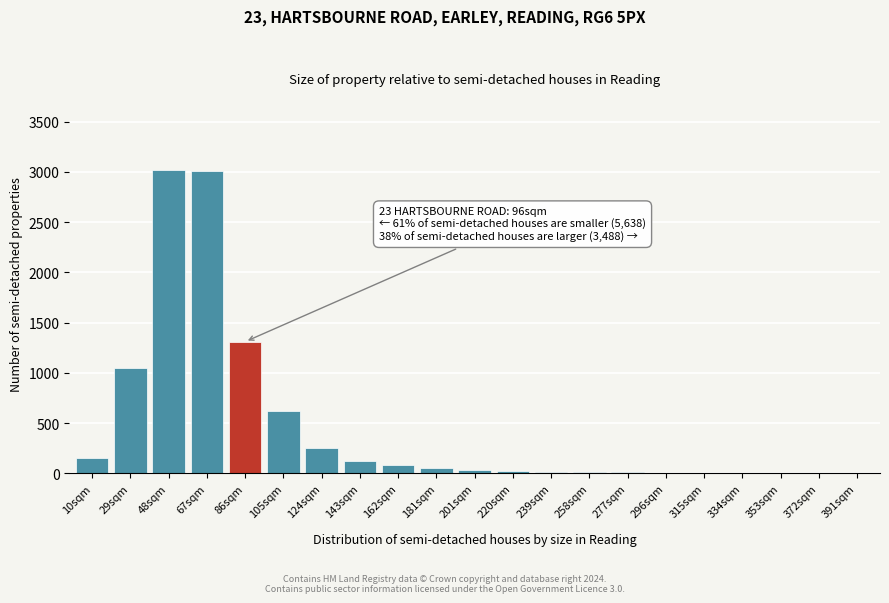

Where is the data nearest to the value 1510?

86sqm